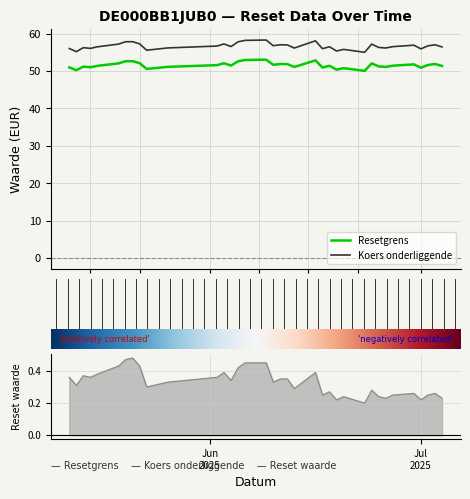

How many interior local peaks does the Resetgrens series have?

11